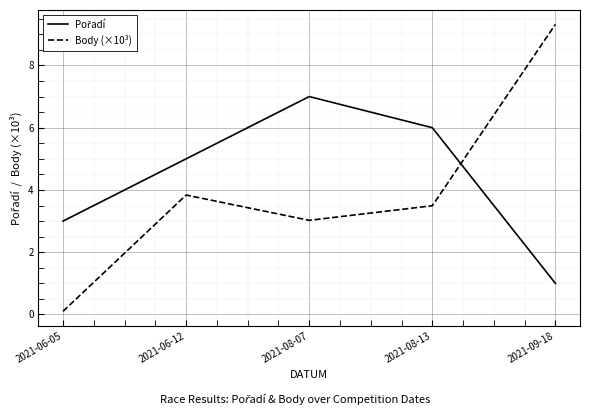

Which series changed the most between 2021-08-07 and 2021-09-18?

Body (×10³)